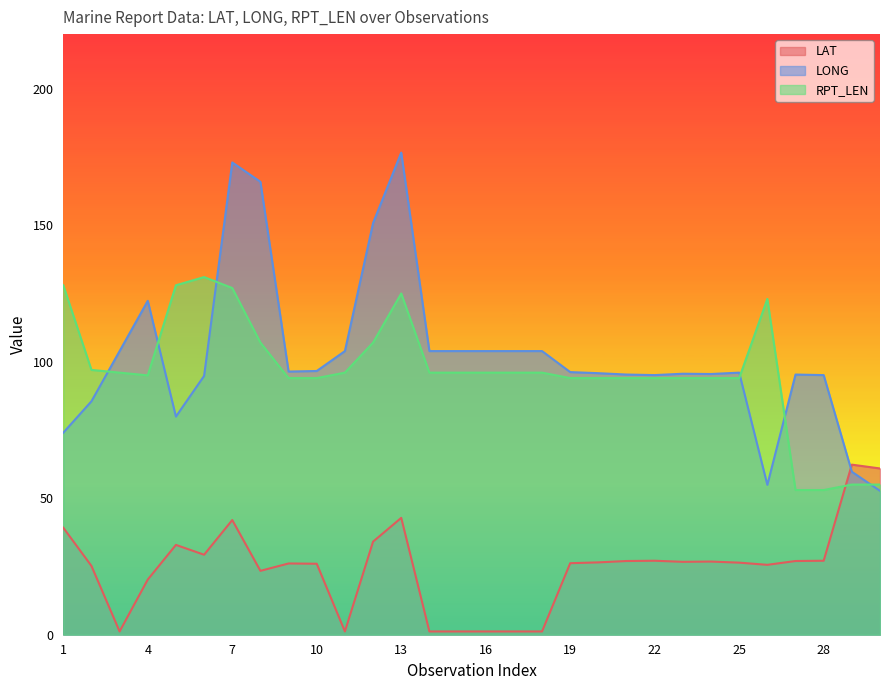

What is the value of the LAT point at the 12th from the left?

34.1